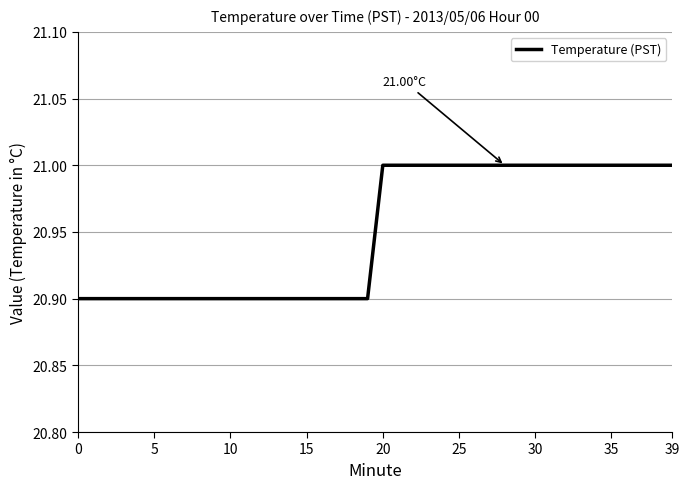

Does the chart display data point markers on the line(s)?

No